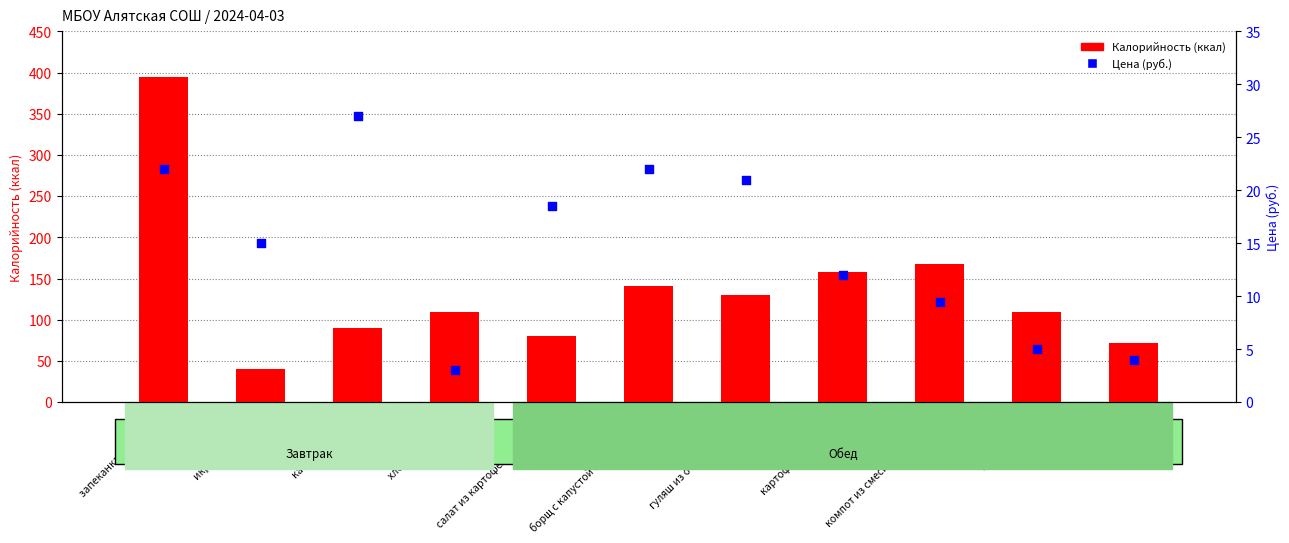

Which series has the largest total across all categories?

Калорийность (ккал)